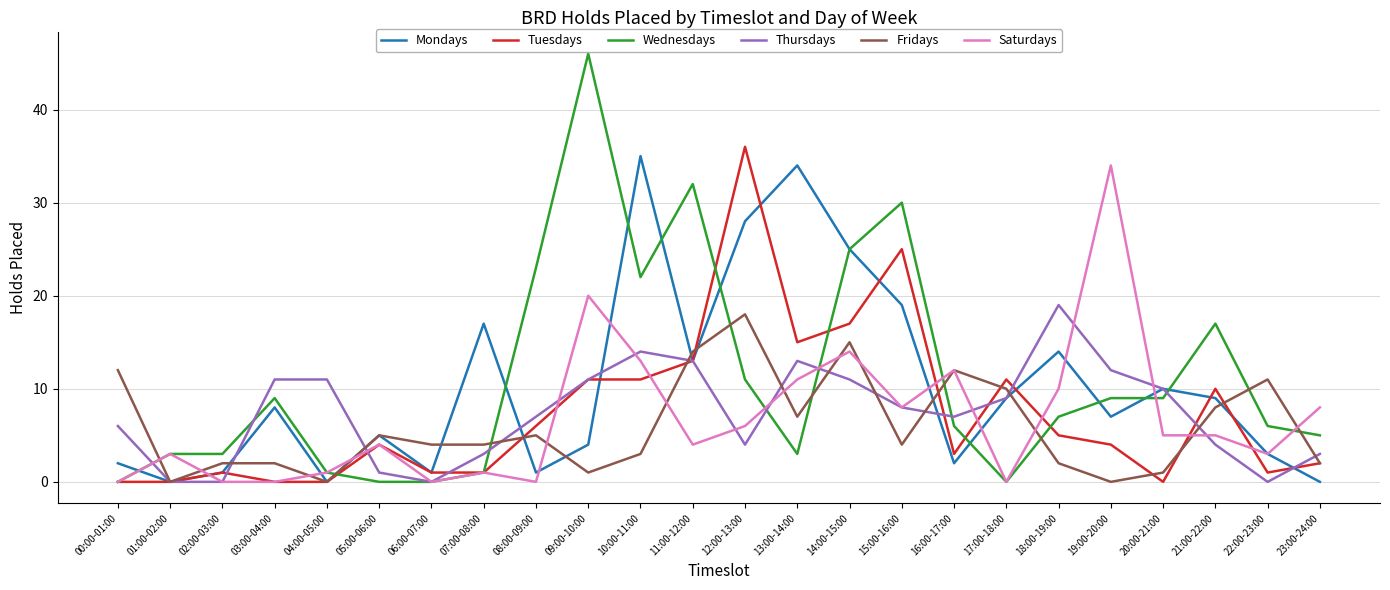

Where is the first local maximum for Tuesdays?

02:00-03:00